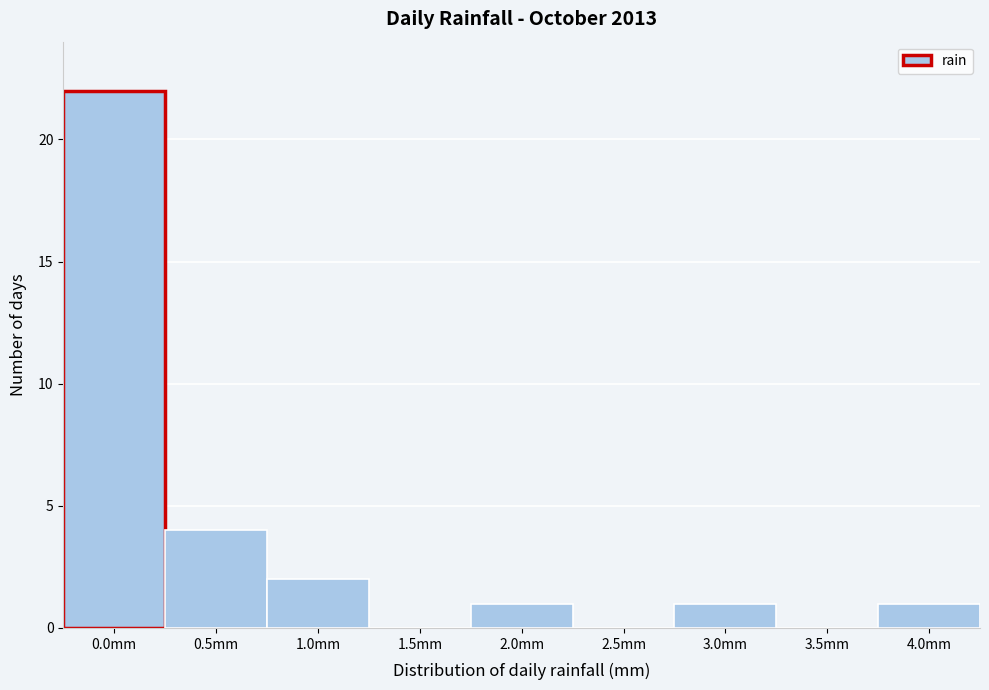

Reading left to right, transcribe all the data shown in this chart.

0.0mm=22	0.5mm=4	1.0mm=2	1.5mm=0	2.0mm=1	2.5mm=0	3.0mm=1	3.5mm=0	4.0mm=1